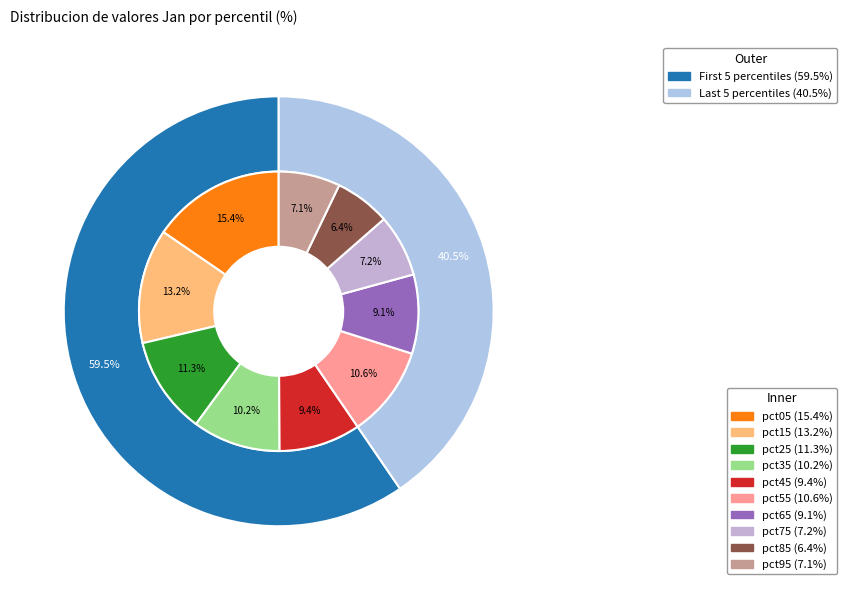

True or false: pct55 accounts for 2% of the total.

False